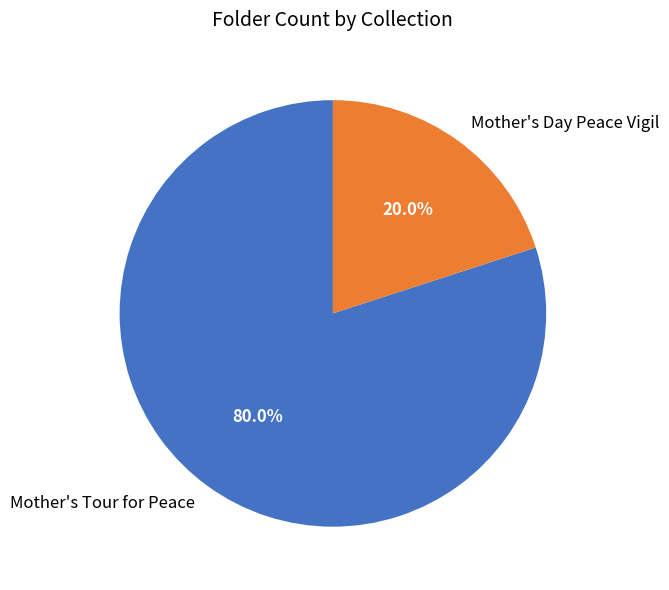

To the nearest percent, what percentage of the pie is Mother's Tour for Peace?

80%